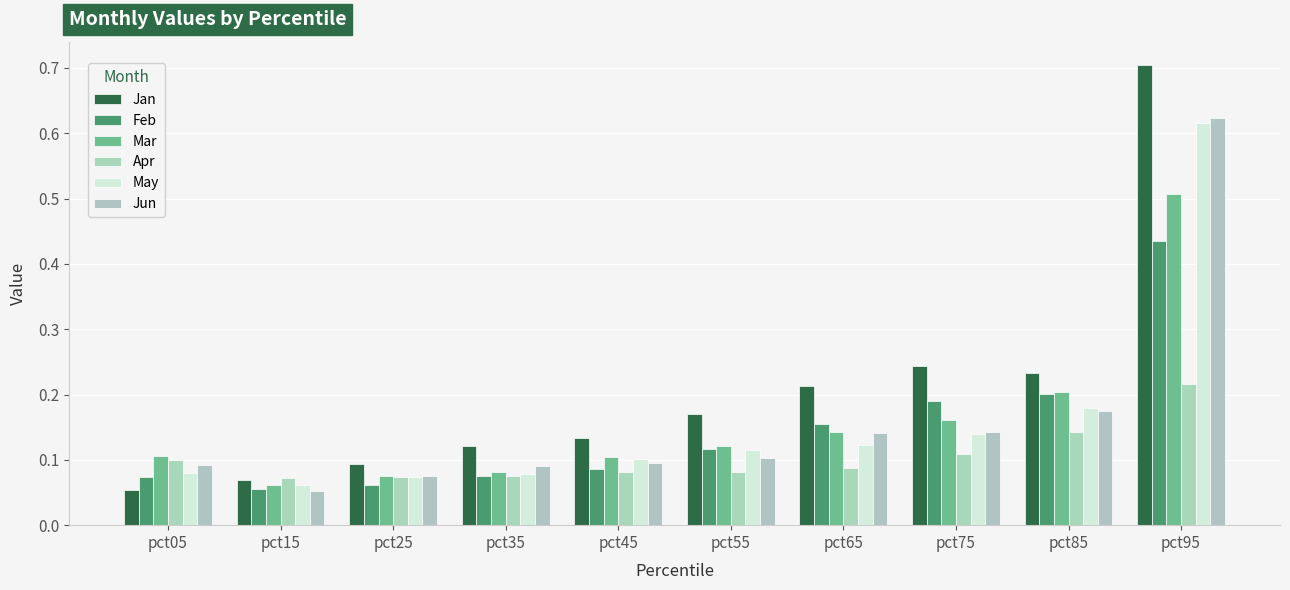

How many bars are there in total?

60